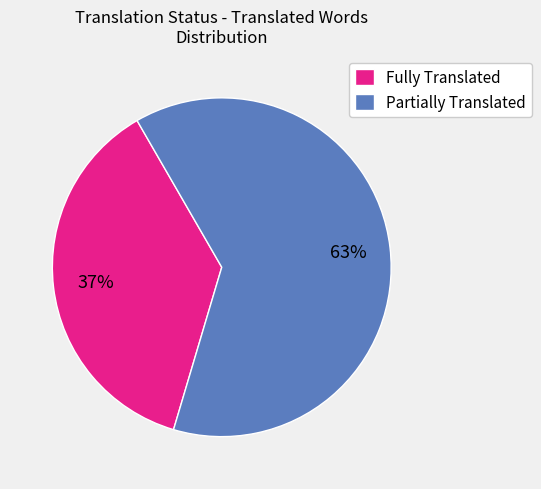

Approximately how many times larger is the value at Partially Translated compared to Fully Translated?

1.7